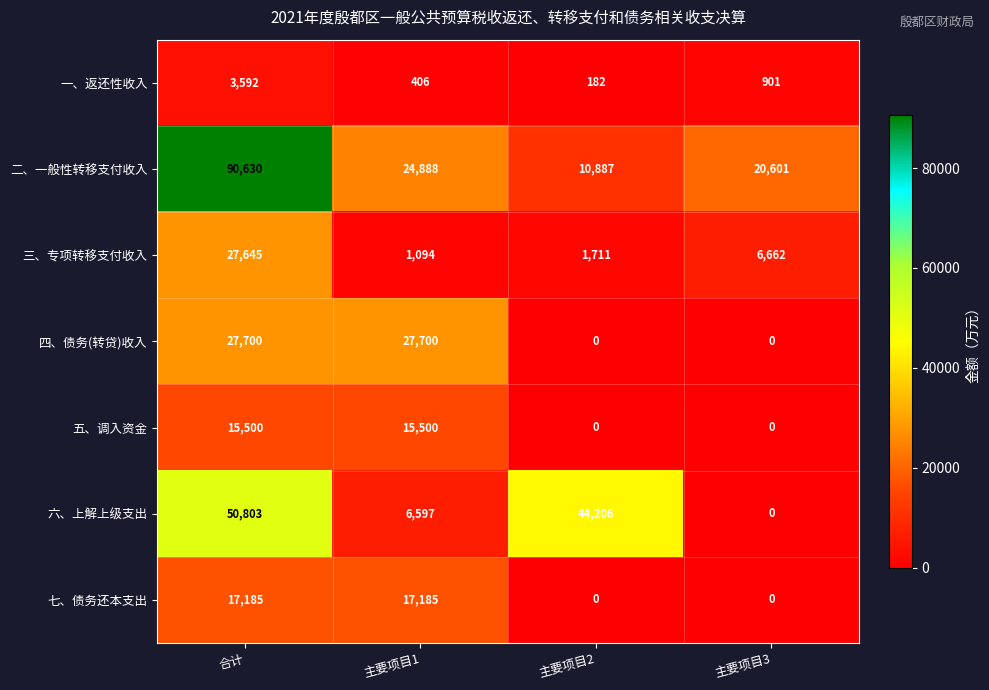

Reading left to right, transcribe all the data shown in this chart.

一、返还性收入: 合计=3592	主要项目1=406	主要项目2=182	主要项目3=901
二、一般性转移支付收入: 合计=90630	主要项目1=24888	主要项目2=10887	主要项目3=20601
三、专项转移支付收入: 合计=27645	主要项目1=1094	主要项目2=1711	主要项目3=6662
四、债务(转贷)收入: 合计=27700	主要项目1=27700	主要项目2=0	主要项目3=0
五、调入资金: 合计=15500	主要项目1=15500	主要项目2=0	主要项目3=0
六、上解上级支出: 合计=50803	主要项目1=6597	主要项目2=44206	主要项目3=0
七、债务还本支出: 合计=17185	主要项目1=17185	主要项目2=0	主要项目3=0